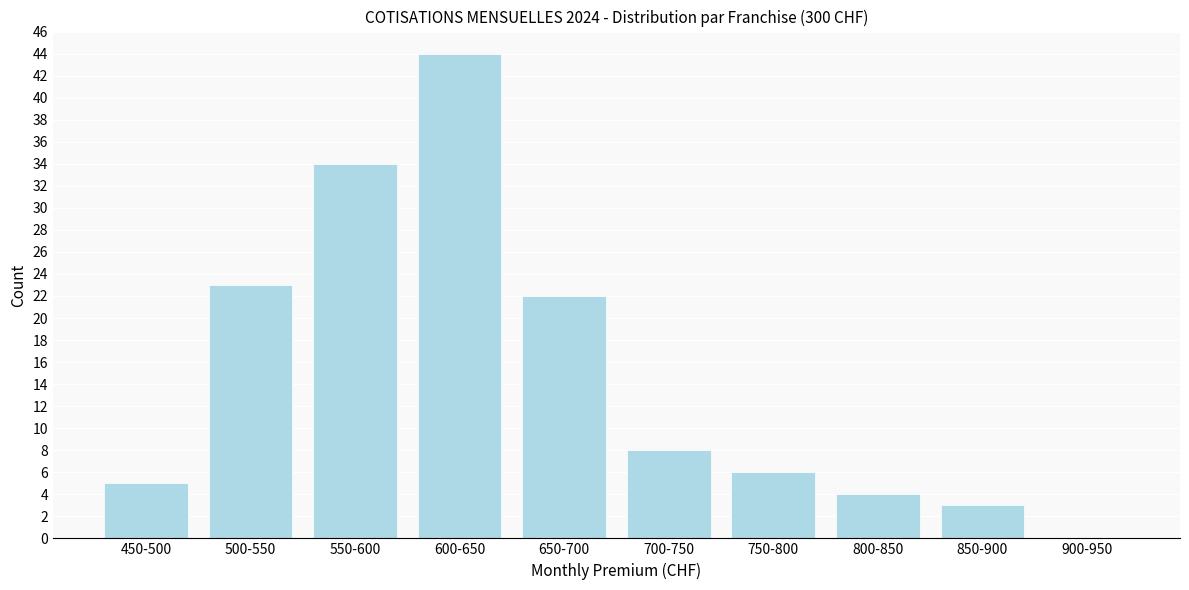

Reading left to right, what are all the values shown in this chart?

450-500=5	500-550=23	550-600=34	600-650=44	650-700=22	700-750=8	750-800=6	800-850=4	850-900=3	900-950=0